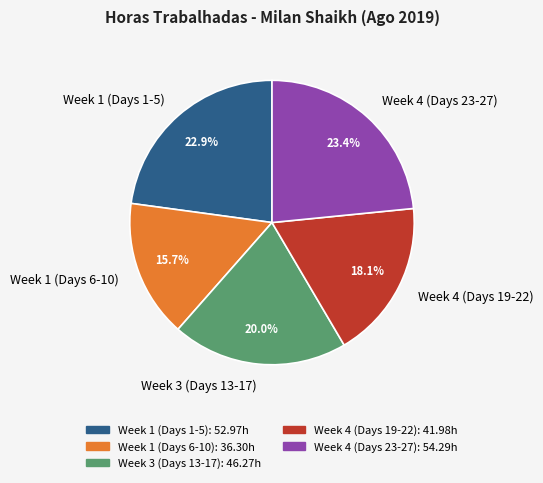

Rank the categories by value from lowest to highest.

Week 1 (Days 6-10), Week 4 (Days 19-22), Week 3 (Days 13-17), Week 1 (Days 1-5), Week 4 (Days 23-27)